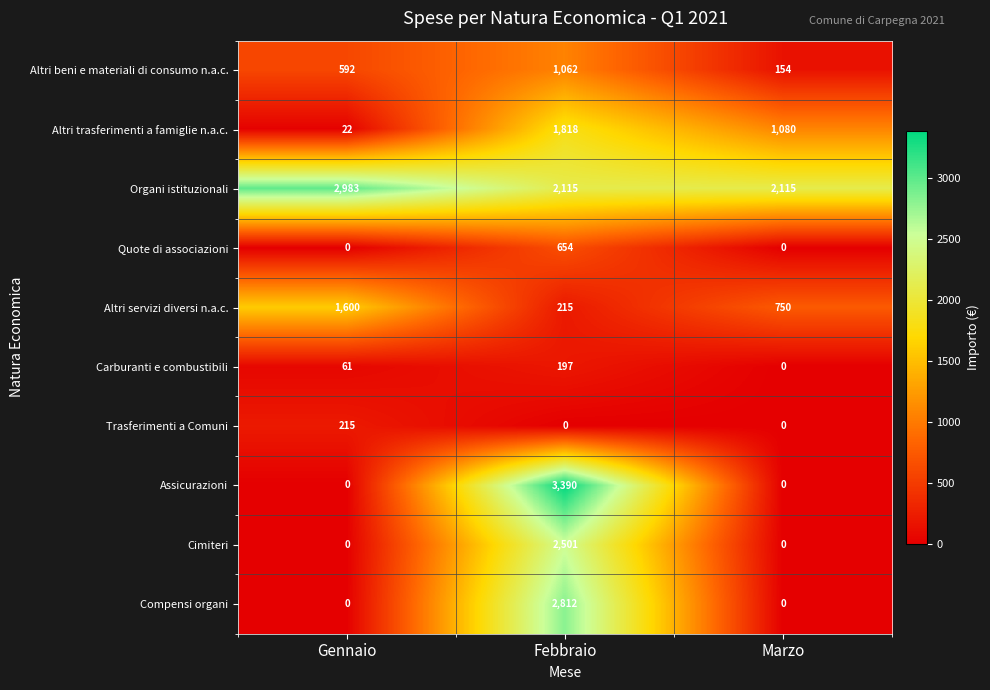

What is the difference between the maximum and minimum values in the Altri beni e materiali di consumo n.a.c. series?

908